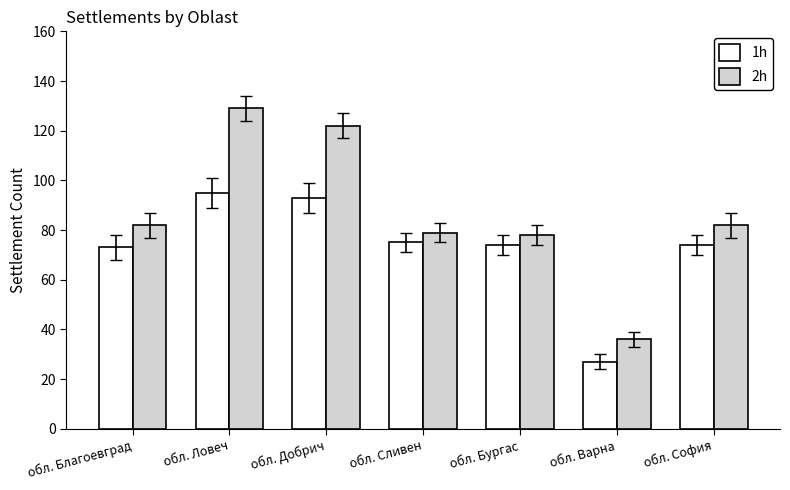

Is it true that 1h equals 133 at обл. София?

False